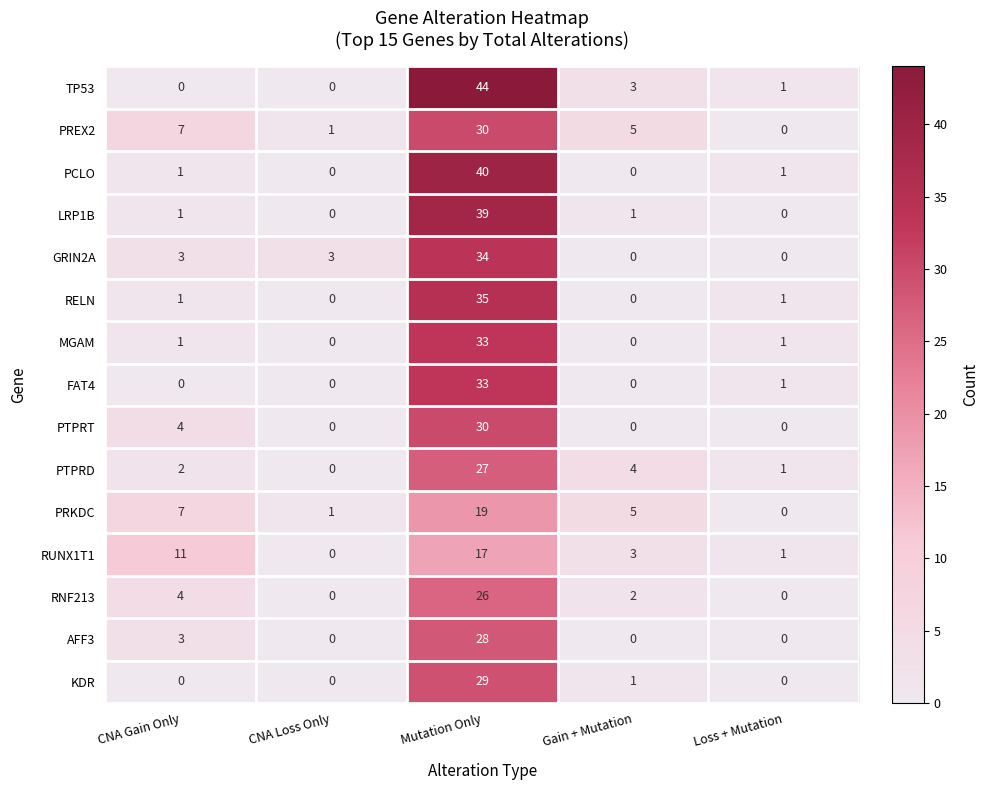

What is the approximate value of AFF3 at Mutation Only, to the nearest 10?

30